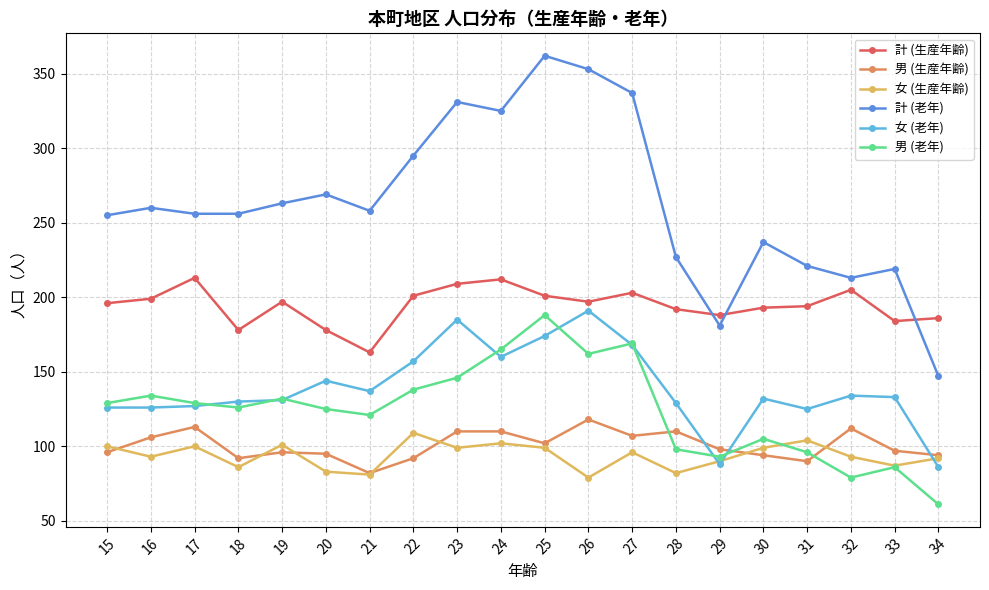

Between 27 and 29, which series saw the biggest shift?

計 (老年)